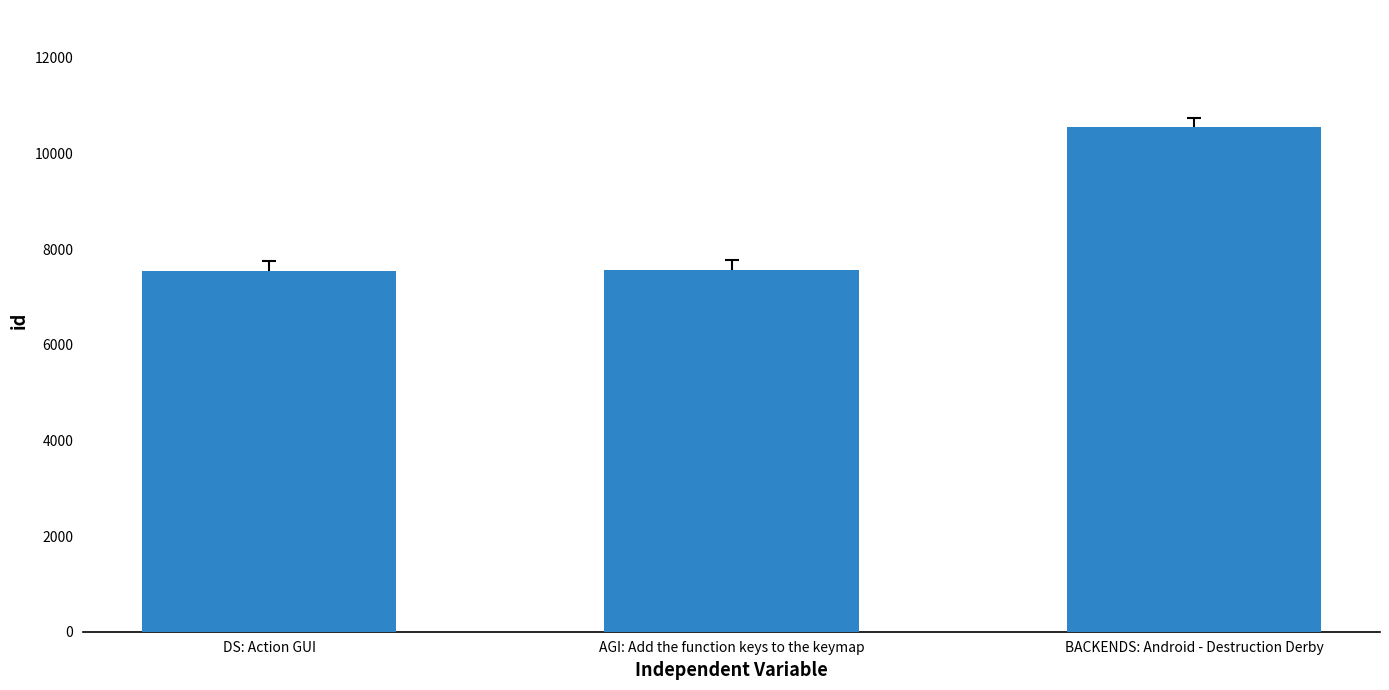

Is it true that the value at AGI: Add the function keys to the keymap is 7569?

True